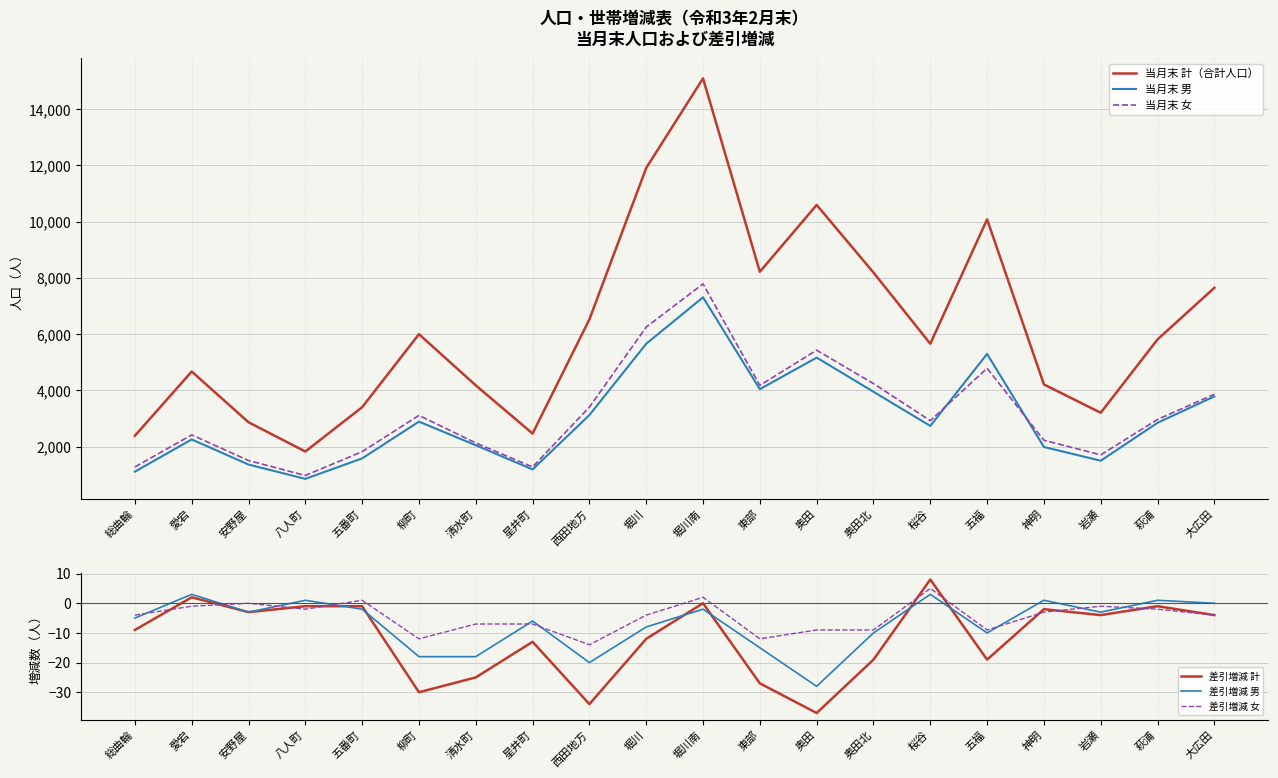

What is the spread (max minus min) of values at 大広田?

7648